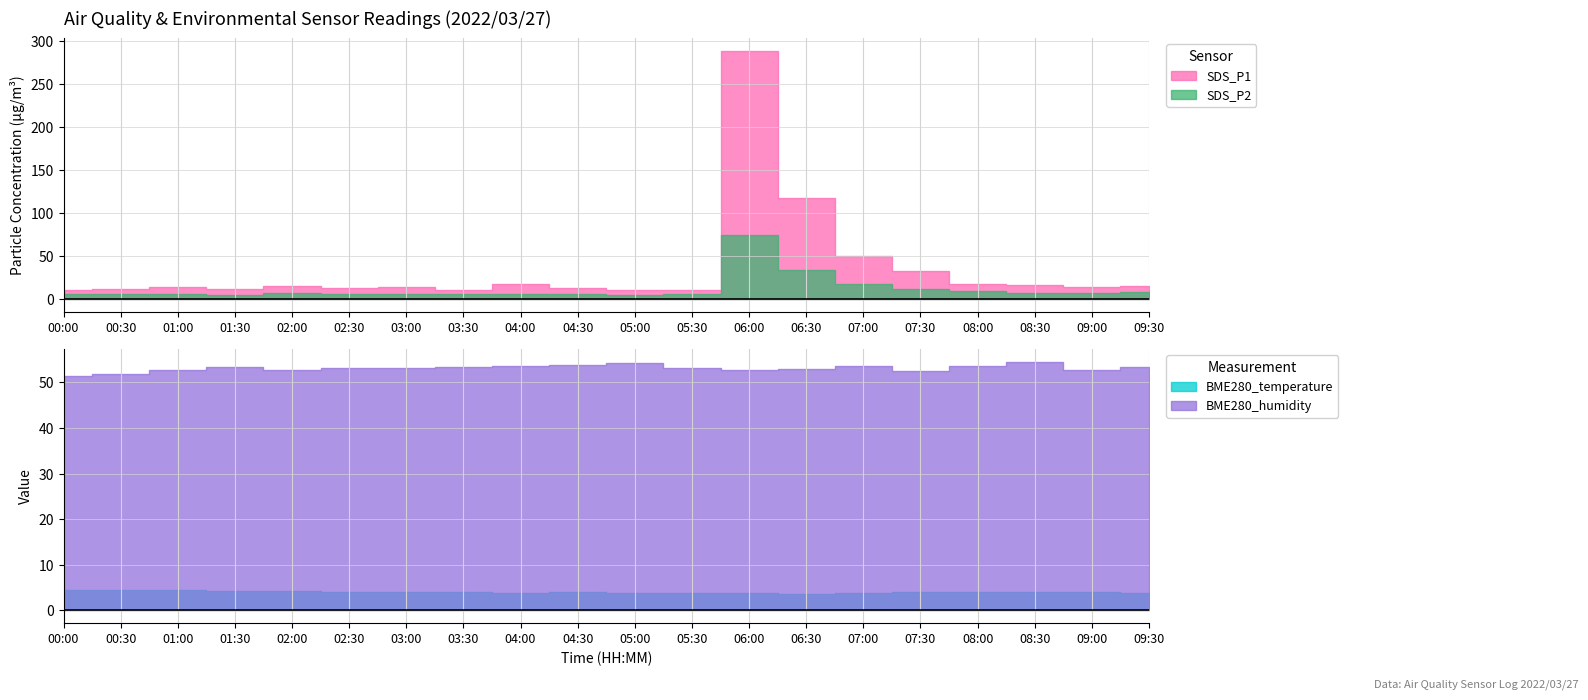

What position from the left is 04:00?

9